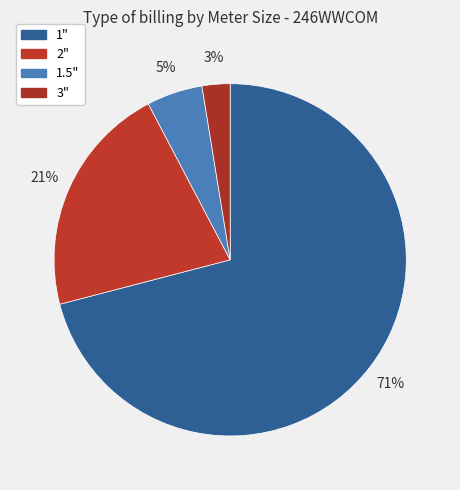

Which category has the biggest portion of the pie?

1"